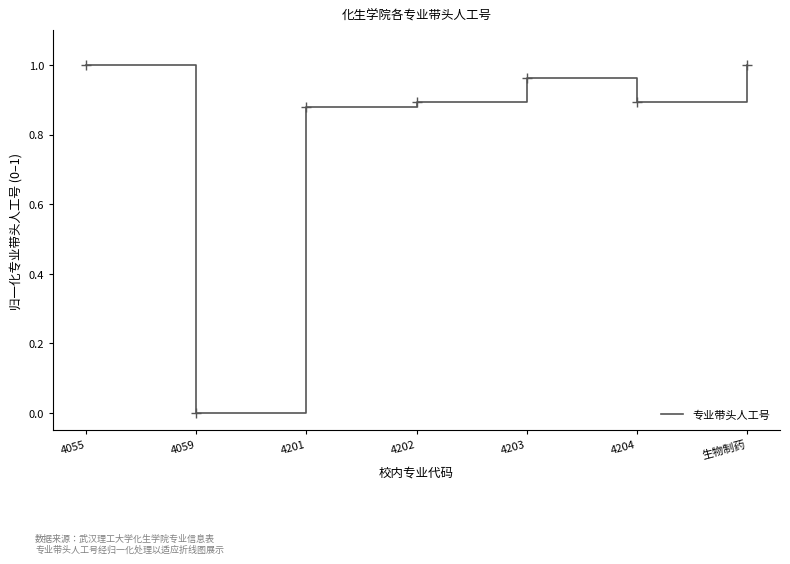

Is this an area chart (filled region under the line)?

No